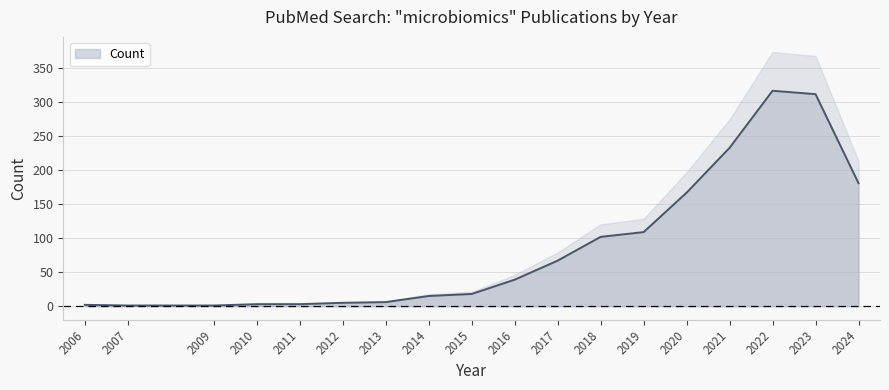

What is the minimum value shown in the chart?

1